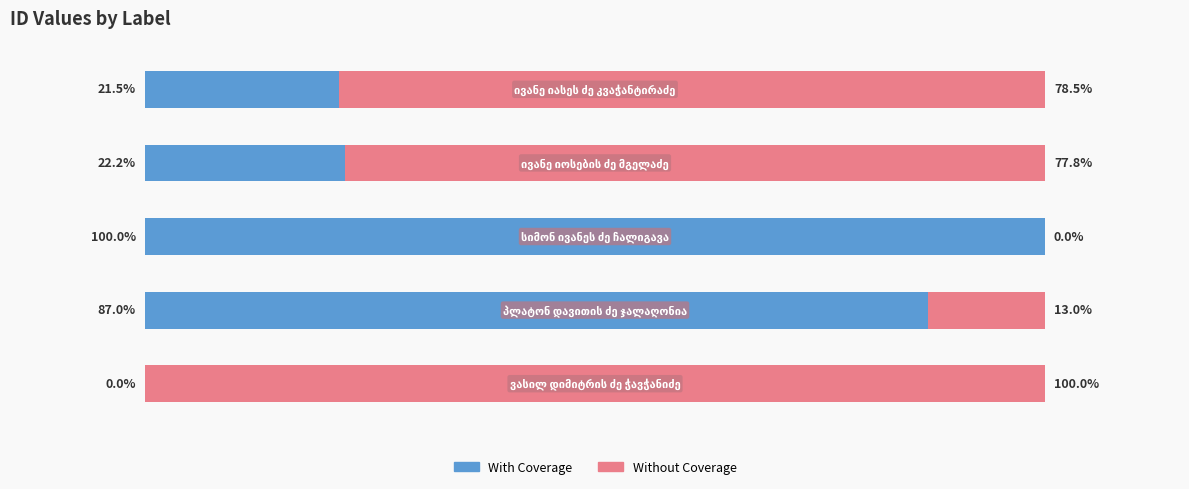

Rank the series by their maximum value, from highest to lowest.

With Coverage, Without Coverage